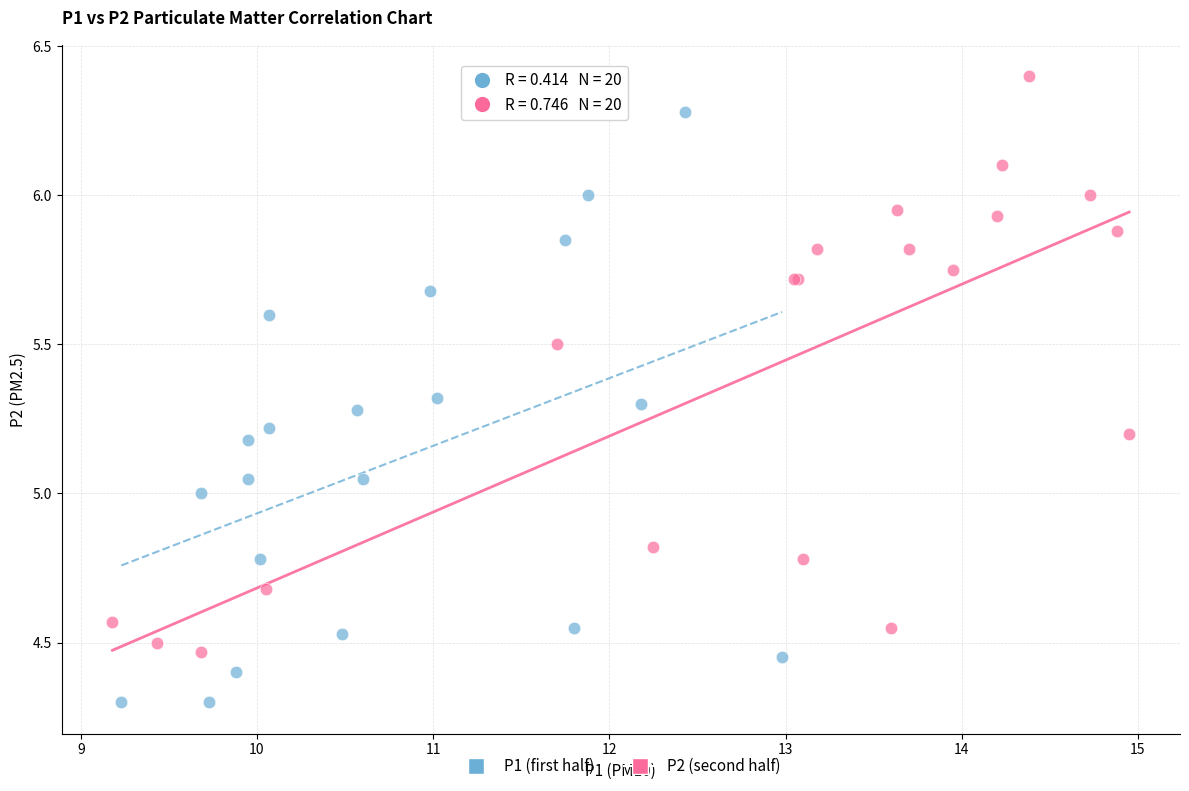

Which series reaches the maximum Y coordinate?

P2 (second half)